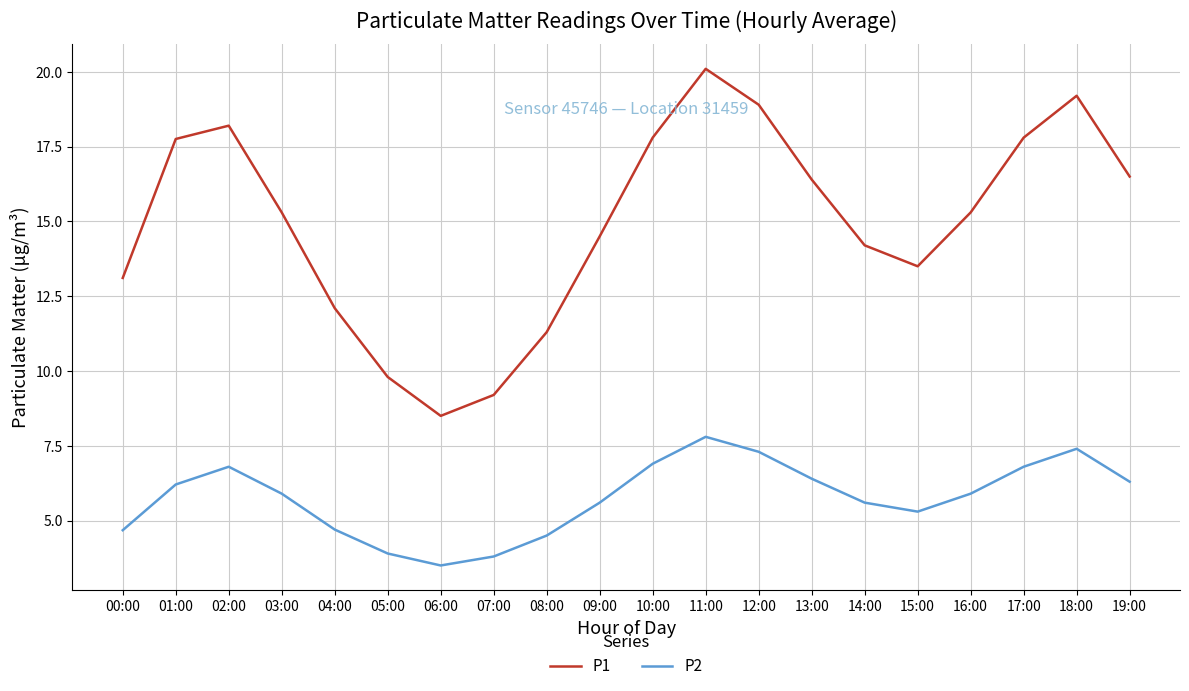

Which series has the largest total across all categories?

P1